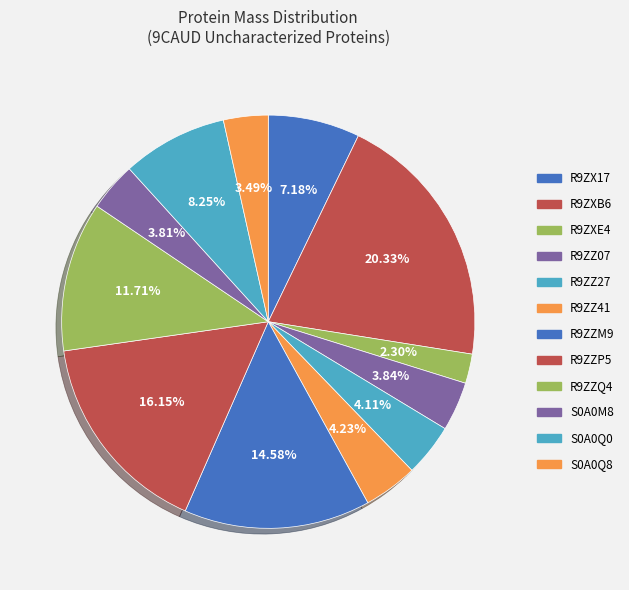

Which has a higher value, R9ZZP5 or R9ZX17?

R9ZZP5